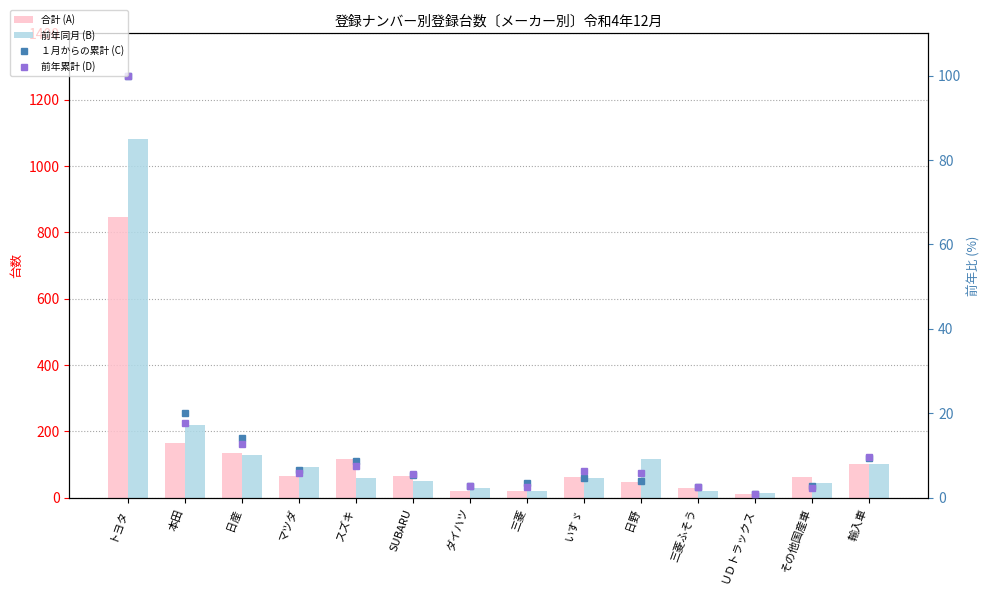

The value of 前年同月 (B) at 日産 is 195.4. True or false?

False